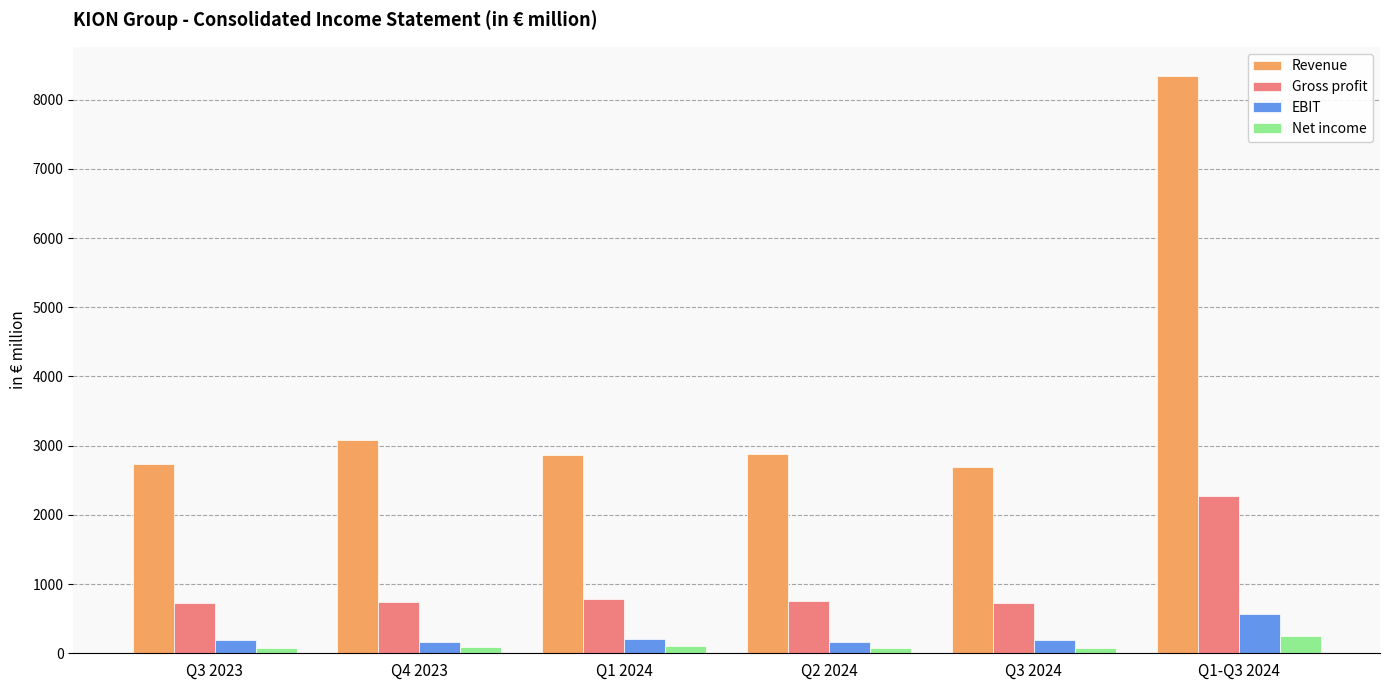

What are all the series names shown in the legend?

Revenue, Gross profit, EBIT, Net income